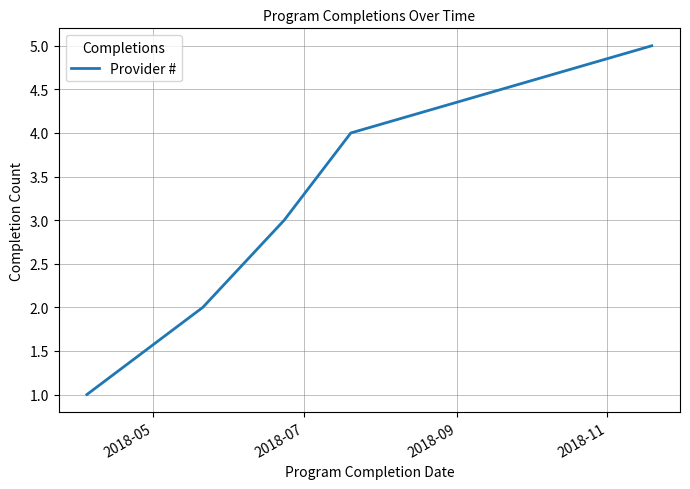

How many values are between 2 and 4?

3